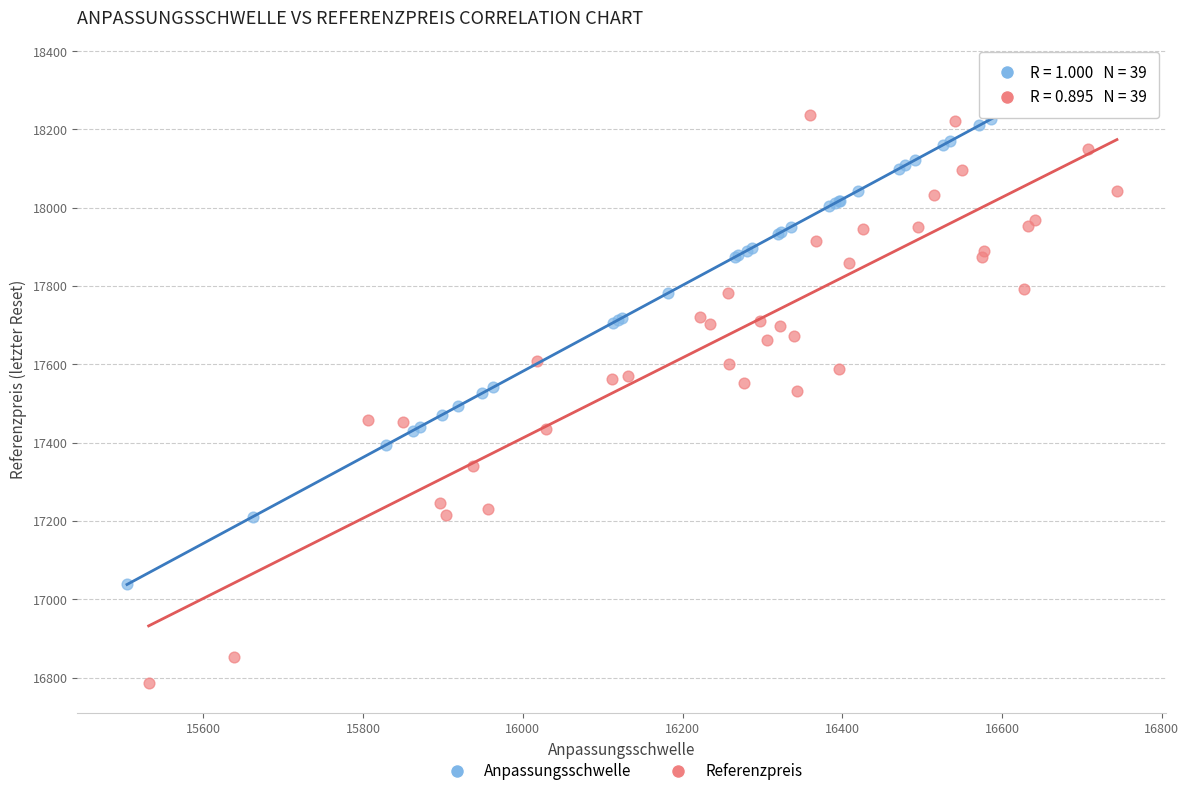

Which series reaches the minimum Y coordinate?

Referenzpreis